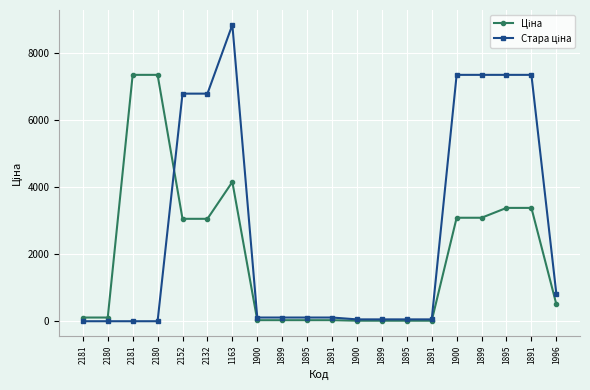

Between 1163 and 2181, which is larger?

1163